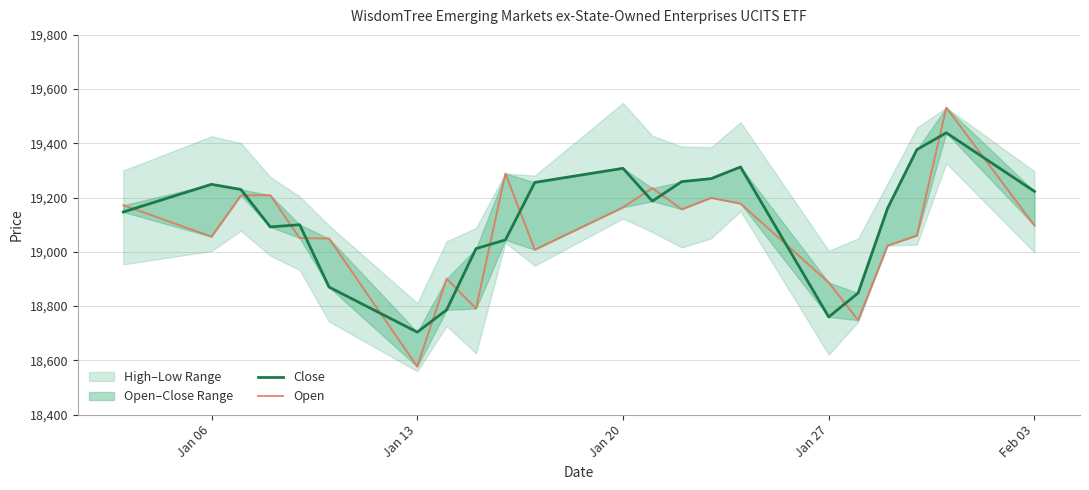

How many times do Open and Close cross each other?

15